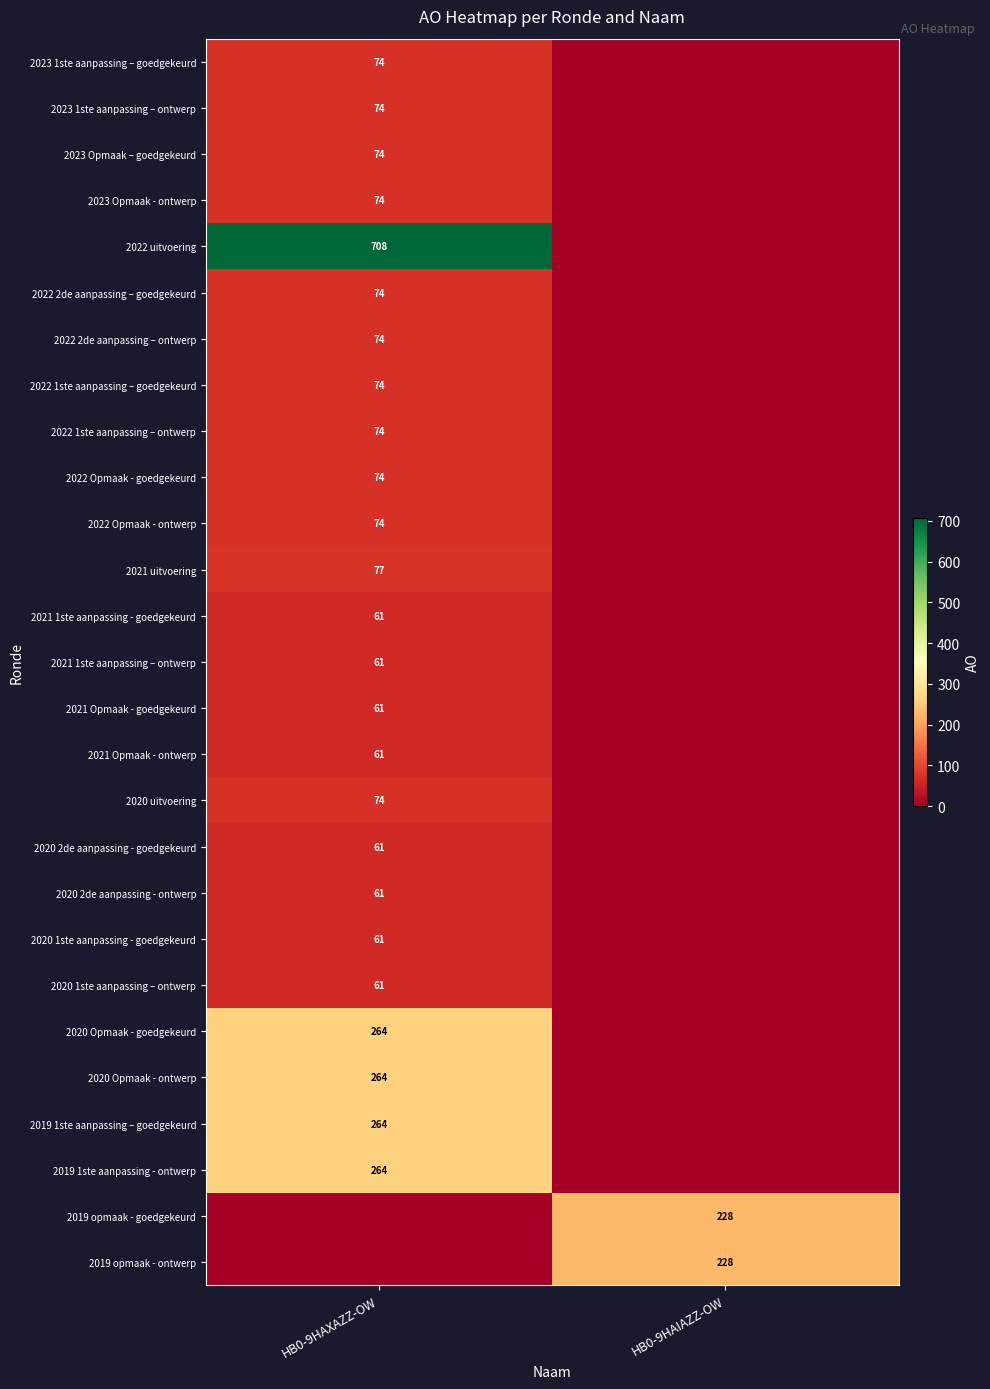

Is the value of 2021 uitvoering at HB0-9HAXAZZ-OW greater than the value of 2023 Opmaak – goedgekeurd at HB0-9HAXAZZ-OW?

Yes